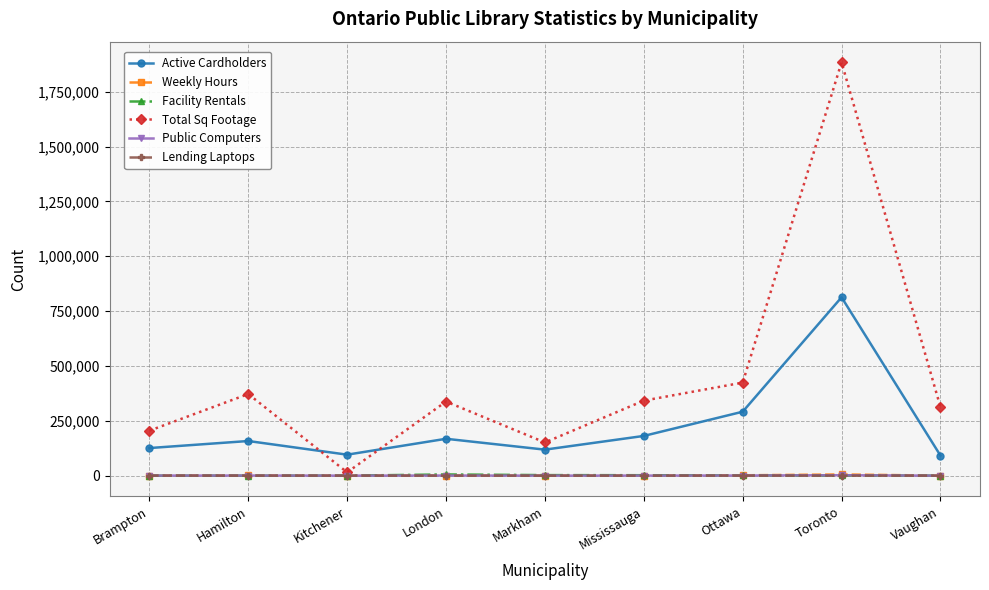

What is the maximum value shown in the chart?

1883890.0